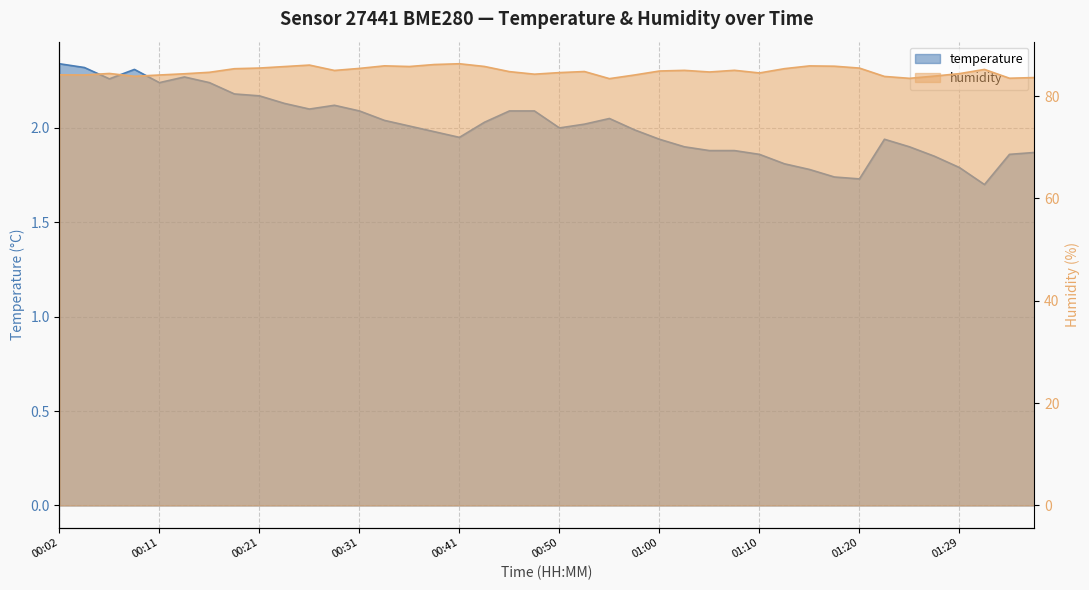

At which category does humidity reach its first local valley?

00:04